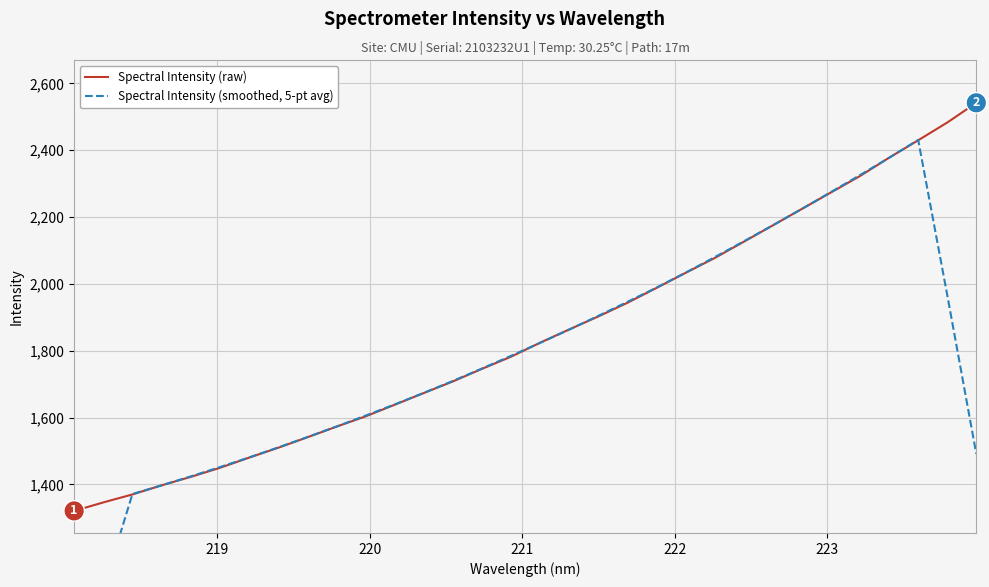

What is the highest value of the Spectral Intensity (raw) series?

2542.0